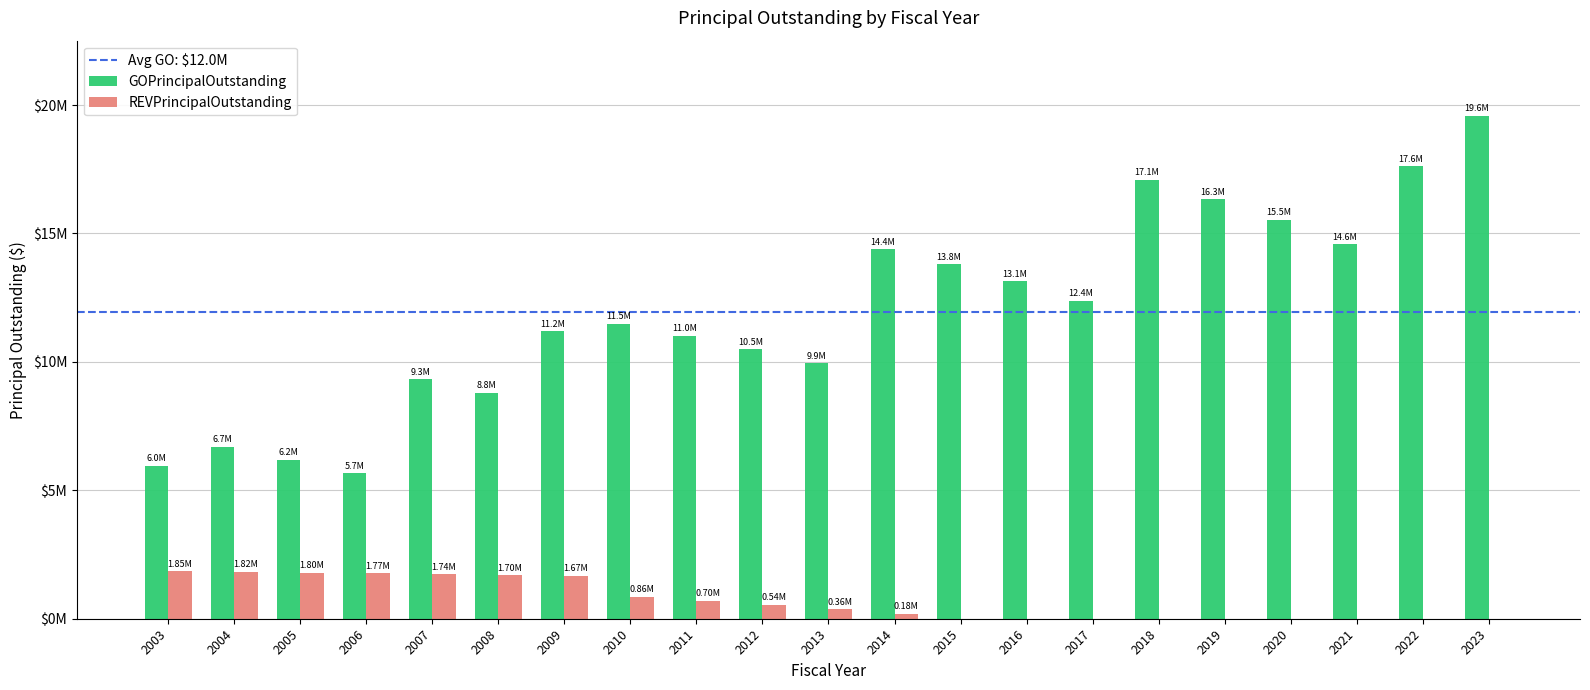

Which series has the largest range (max minus min)?

GOPrincipalOutstanding